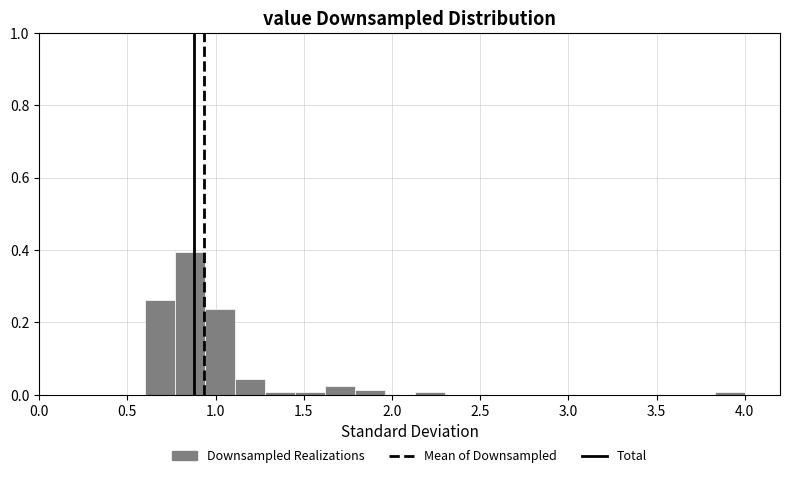

Around what value on the x-axis is the tallest bar? Give the approximate position of its centre, as read against the axis.

0.85